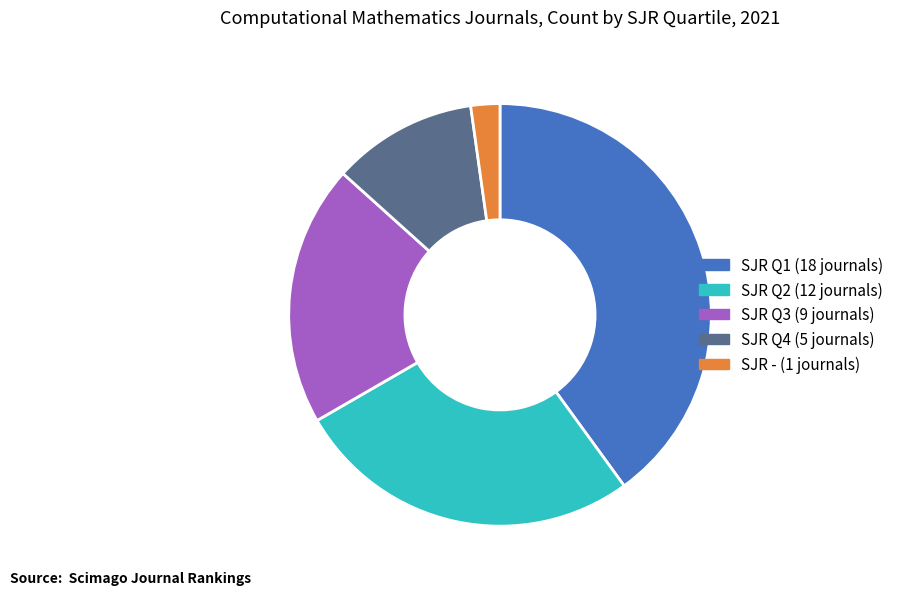

Is there any slice that represents more than half of the pie?

No